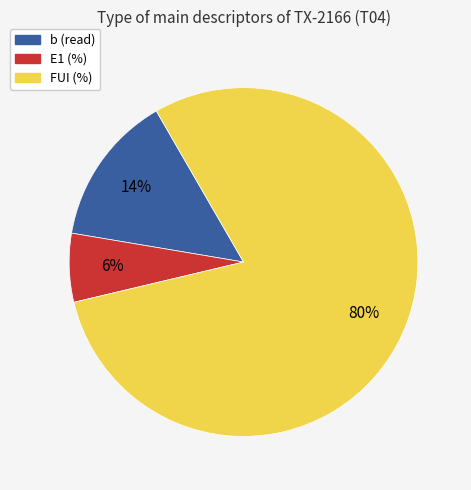

What percentage is the FUI (%) slice, to the nearest percent?

80%